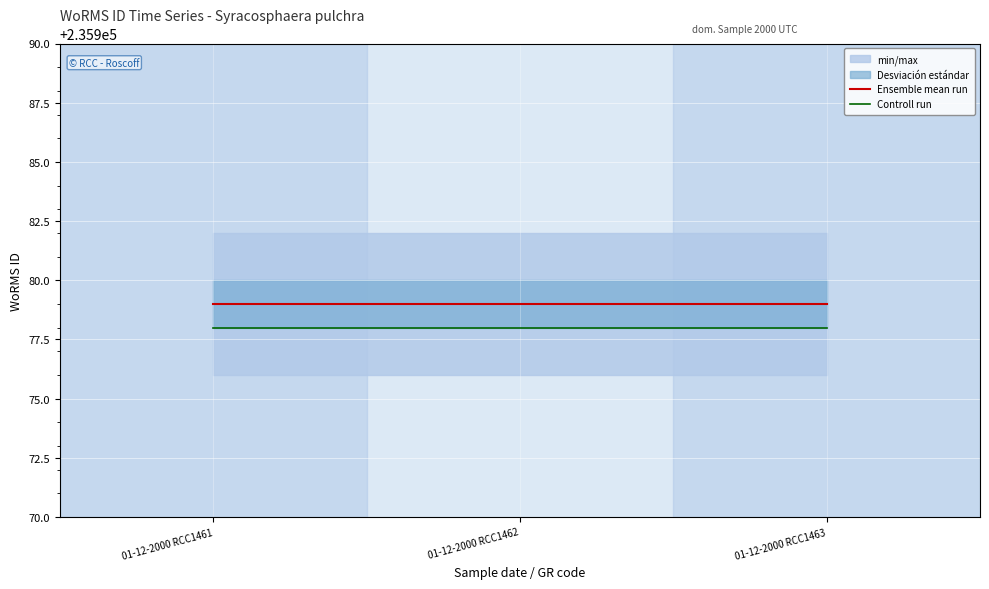

How many lines are shown in the chart?

2